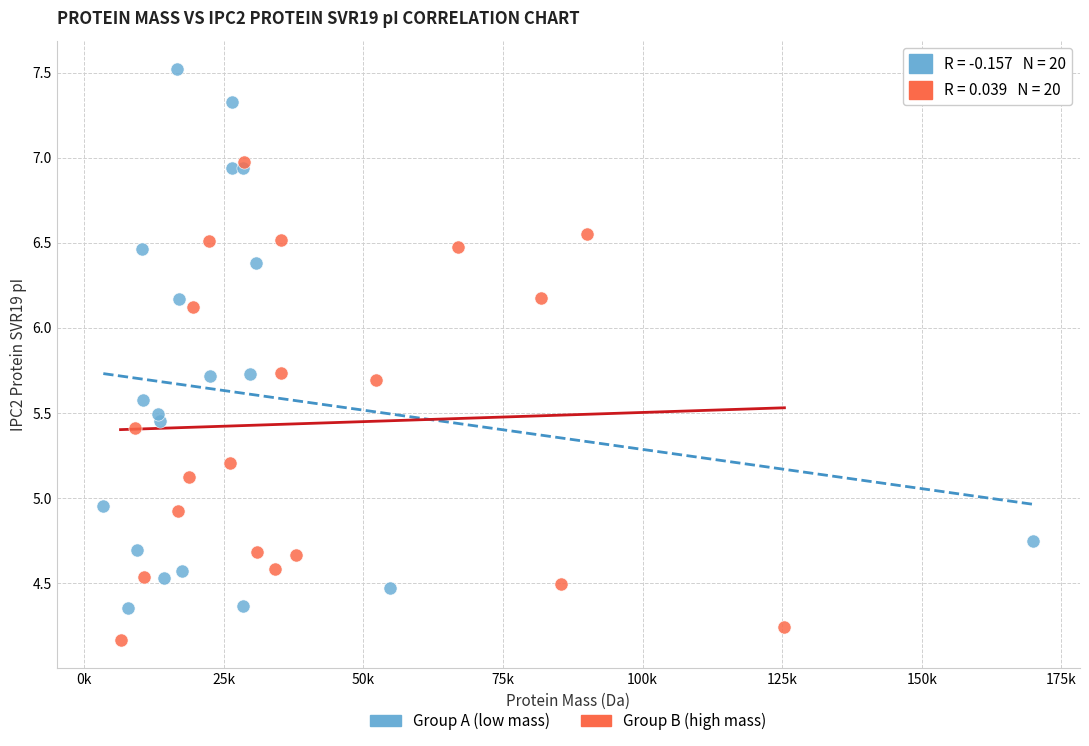

What are all the series names shown in the legend?

Group A (low mass), Group B (high mass)